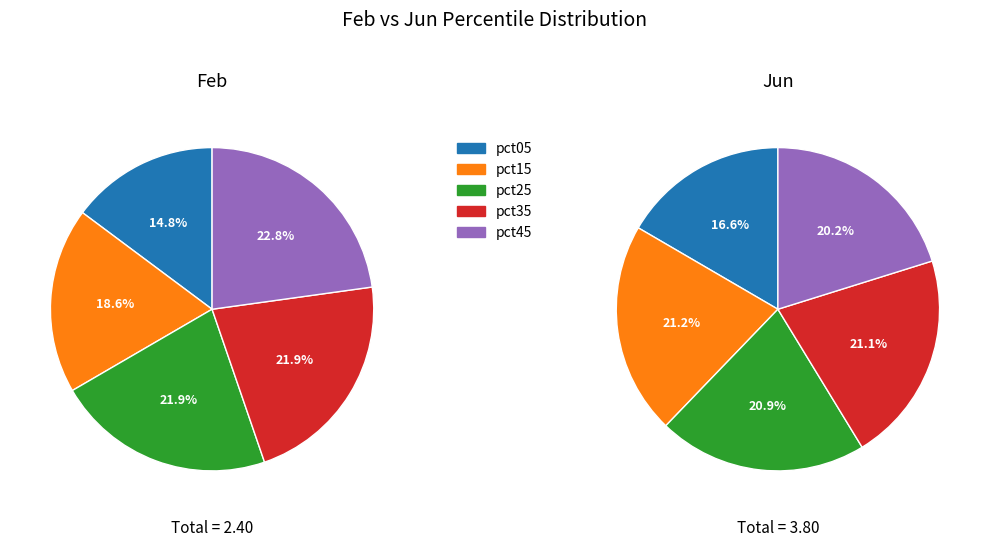

Count the number of slices in the pie.

10